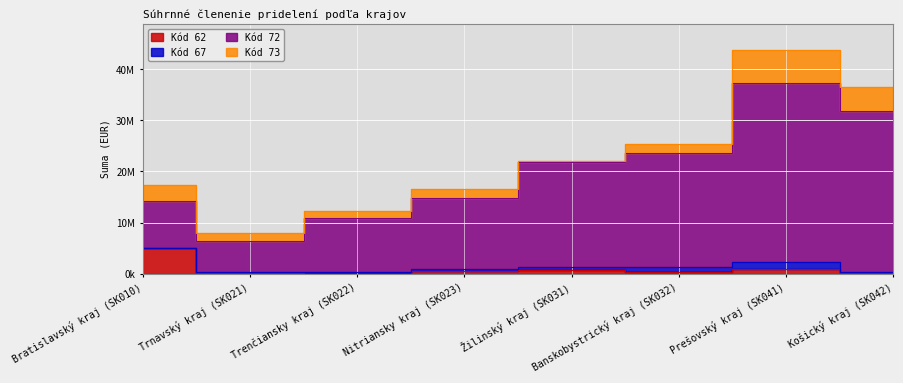

Between Žilinský kraj (SK031) and Banskobystrický kraj (SK032), which series saw the biggest shift?

72